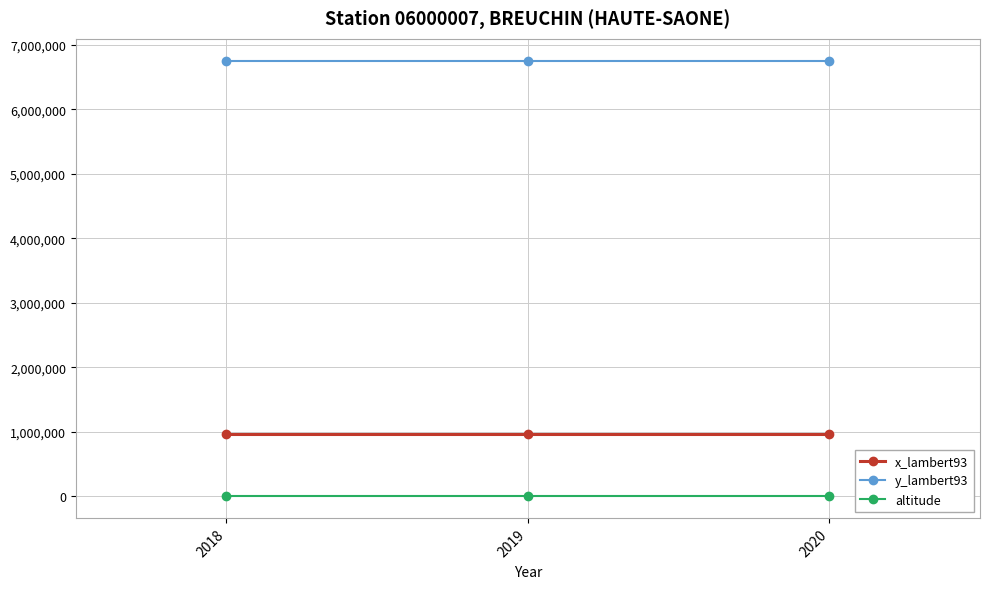

What is the sum of all y_lambert93 values?

20261793